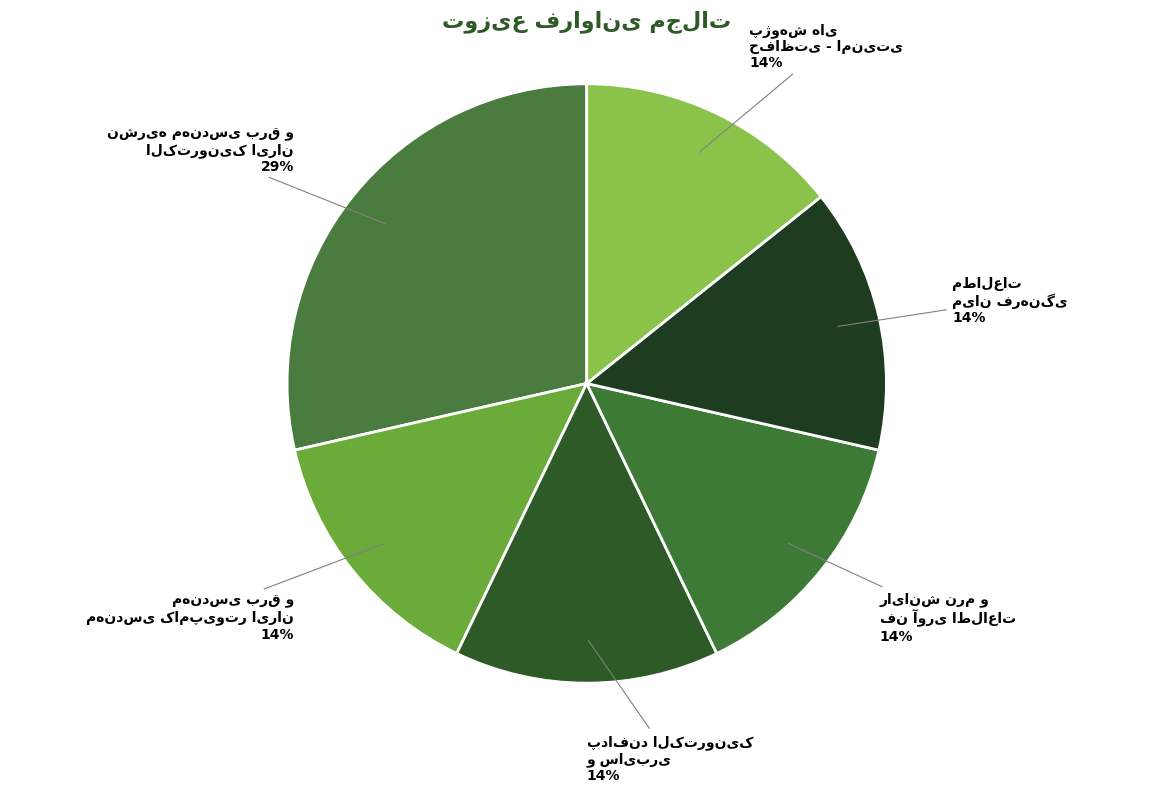

How many slices are in this pie chart?

6